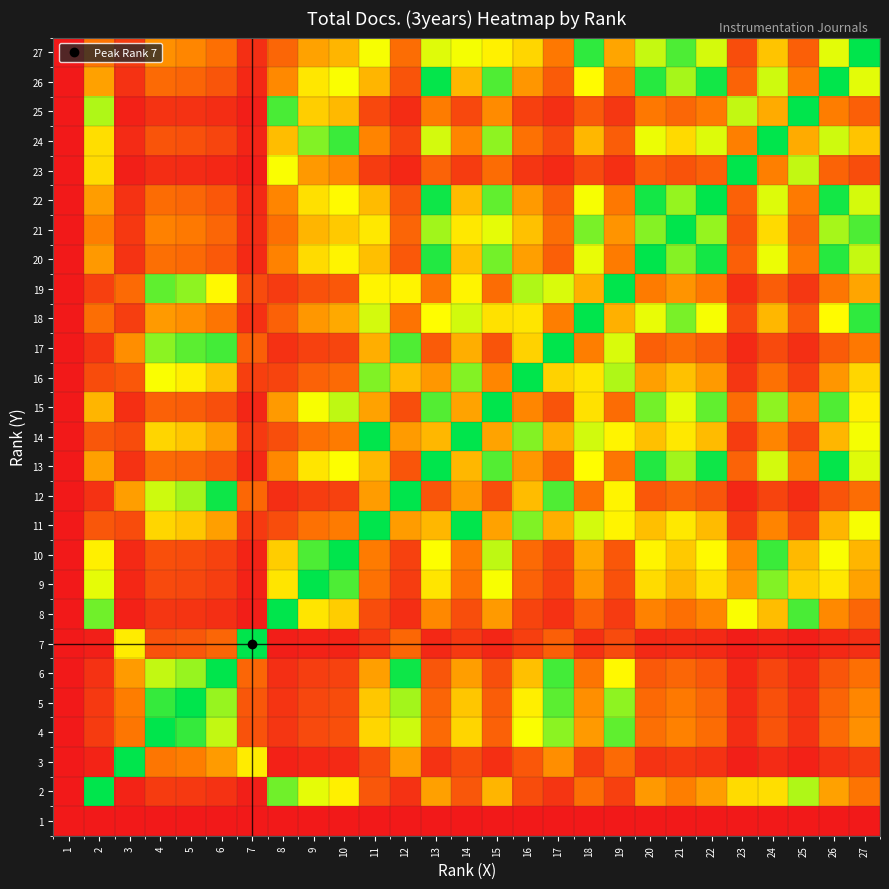

Count the number of categories in the chart.

27